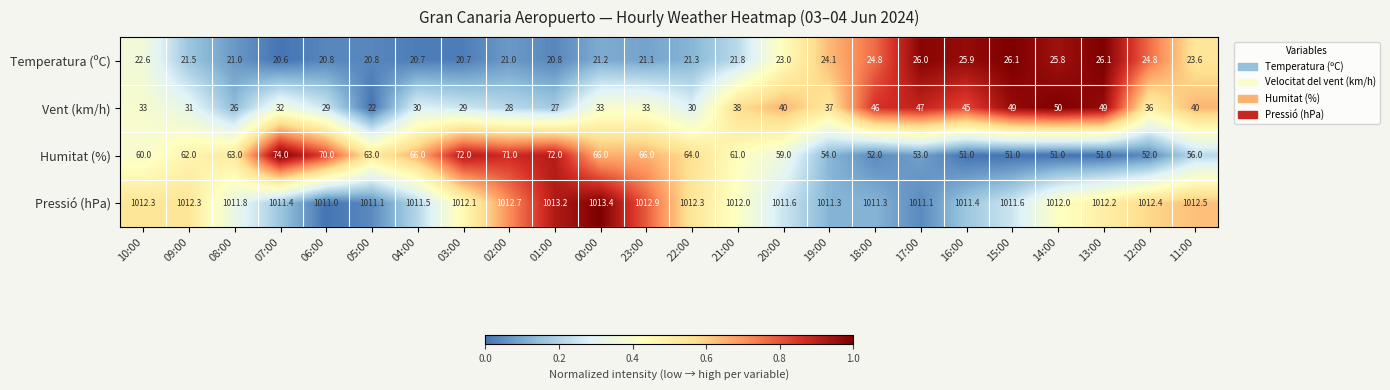

Rank the series by their maximum value, from highest to lowest.

Pressió (hPa), Humitat (%), Vent (km/h), Temperatura (ºC)